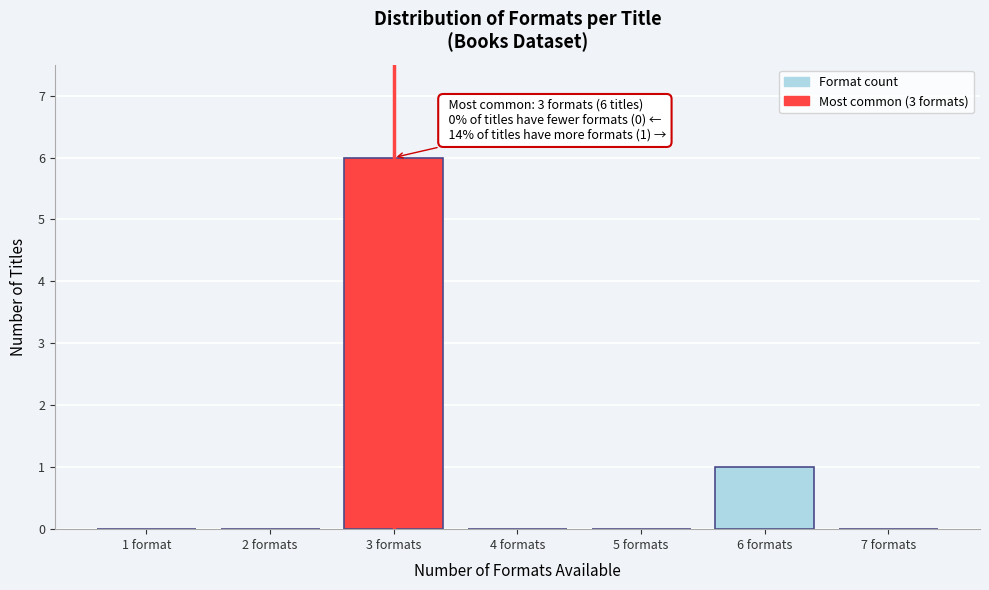

Reading left to right, list all the values displayed in this chart.

1 format=0	2 formats=0	3 formats=6	4 formats=0	5 formats=0	6 formats=1	7 formats=0